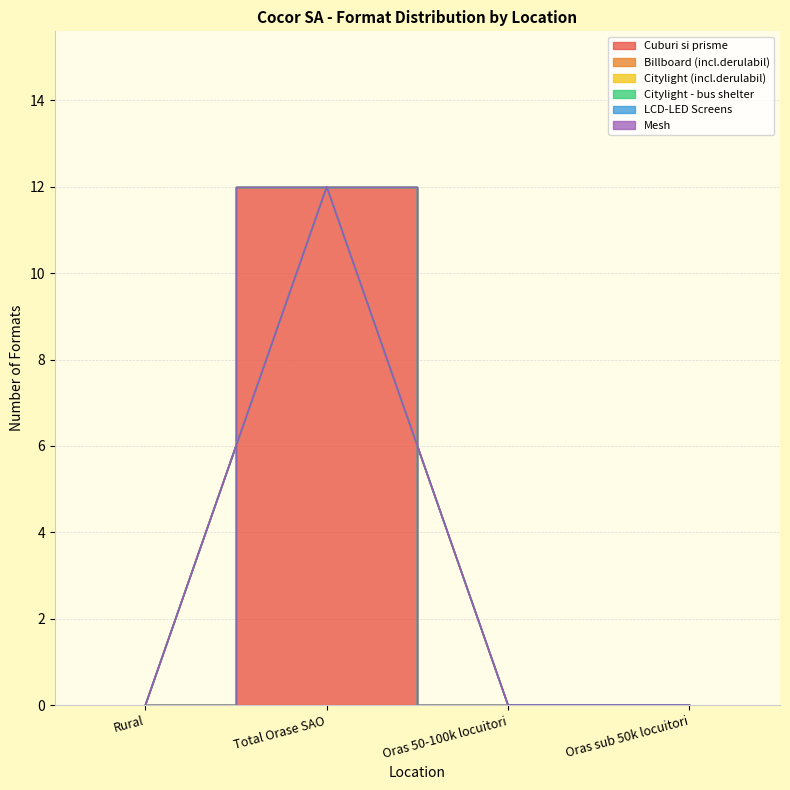

Rank the series by their maximum value, from lowest to highest.

Billboard (incl.derulabil), Citylight (incl.derulabil), Citylight - bus shelter, LCD-LED Screens, Mesh, Cuburi si prisme